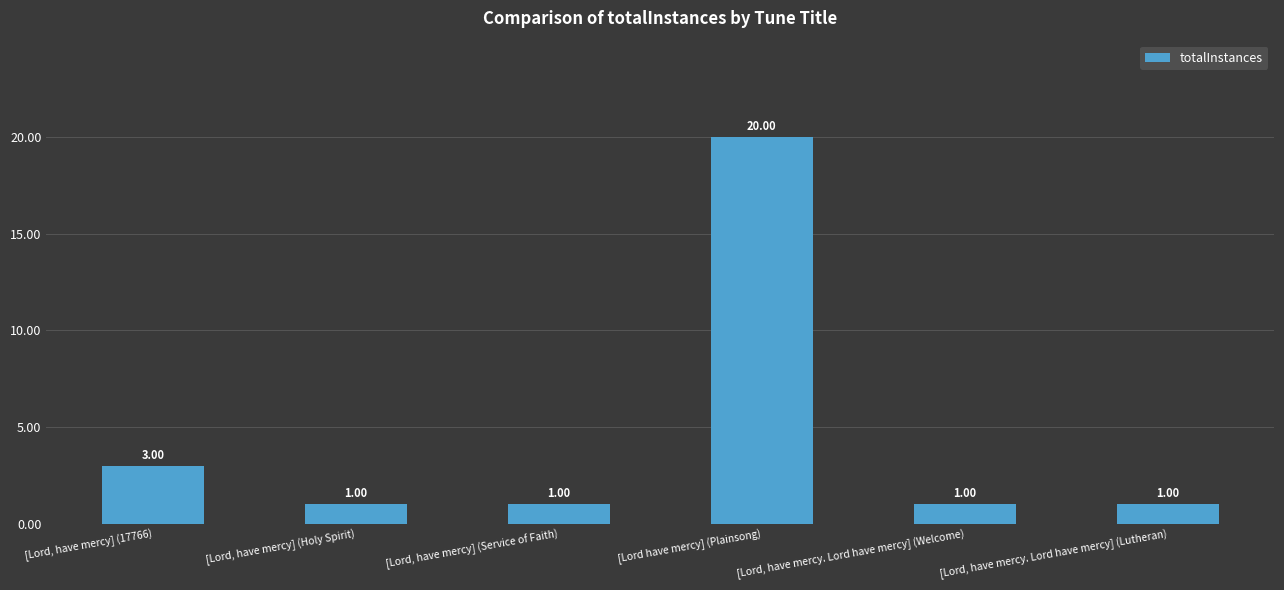

Is it true that the value at [Lord, have mercy. Lord have mercy] (Welcome) is 2?

False